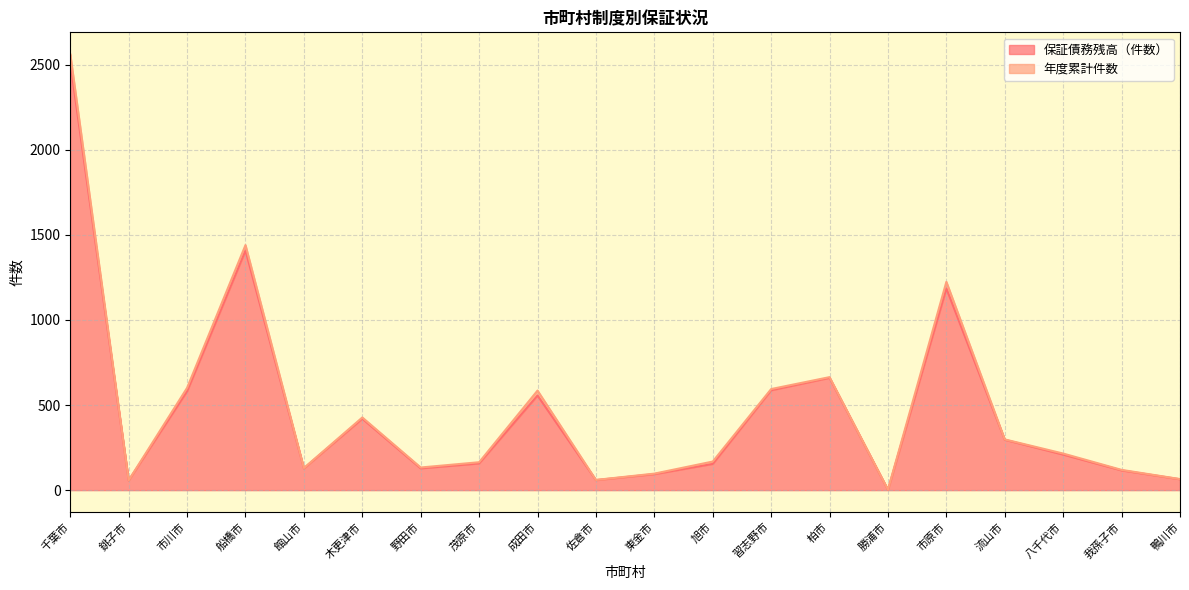

Rank the categories by value from lowest to highest.

勝浦市, 銚子市, 佐倉市, 鴨川市, 東金市, 我孫子市, 館山市, 野田市, 旭市, 茂原市, 八千代市, 流山市, 木更津市, 成田市, 市川市, 習志野市, 柏市, 市原市, 船橋市, 千葉市